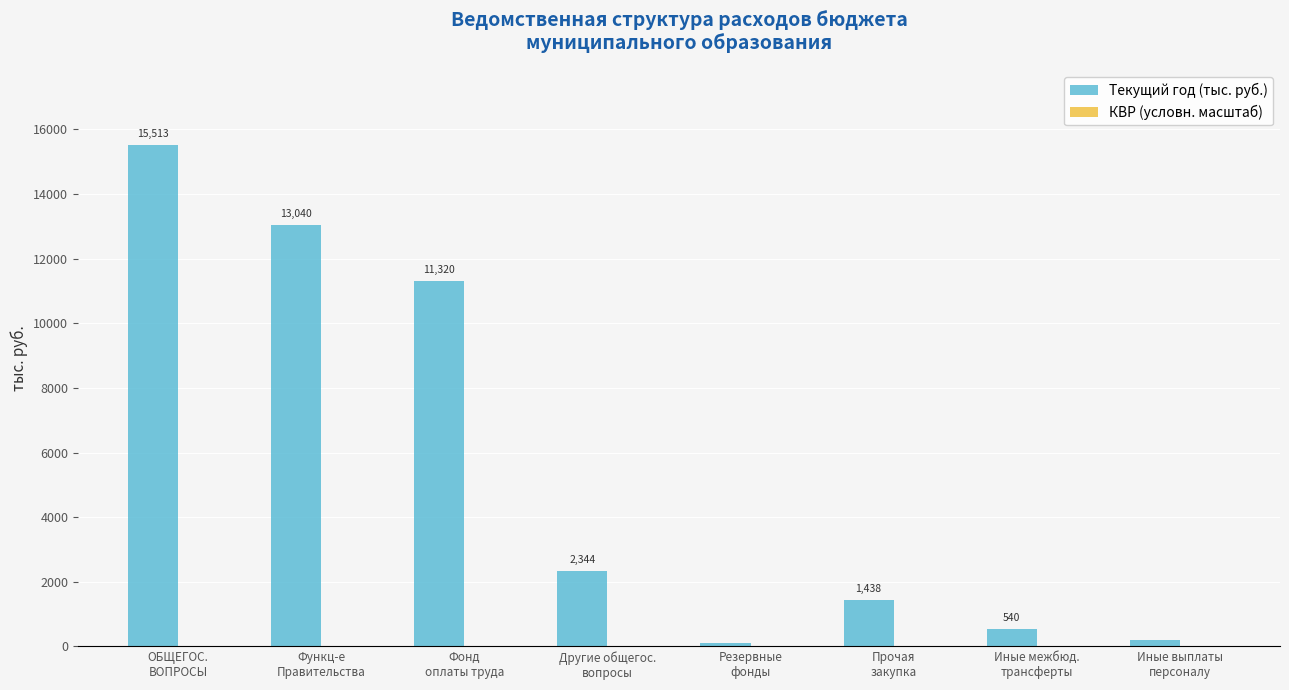

What is the maximum value shown in the chart?

15513.5